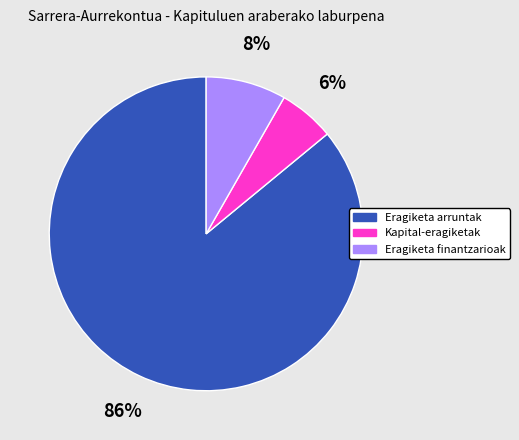

Do Eragiketa arruntak and Eragiketa finantzarioak together represent more than half of the pie?

Yes